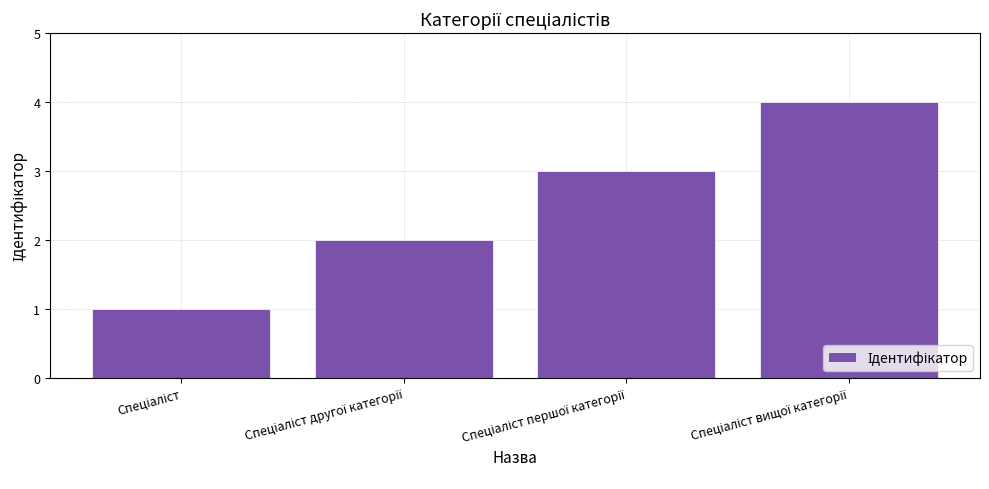

What is the difference between the maximum and minimum values?

3